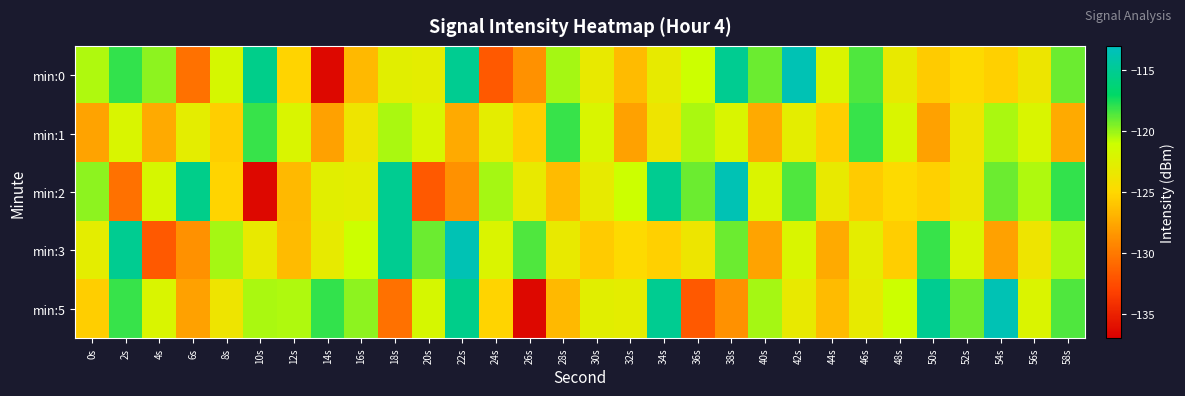

What is the total value across all series at 36s?

-615.9